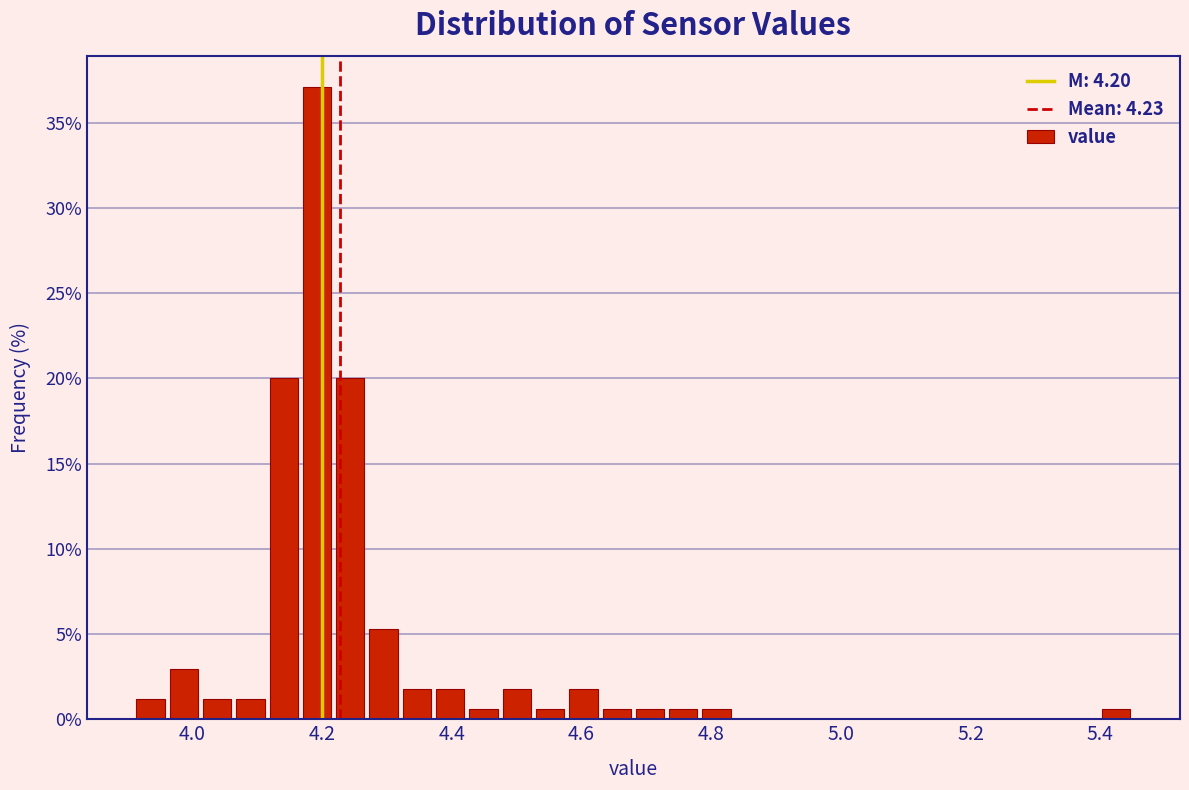

Read against the x-axis, roughly where is the centre of the tallest bar?

4.20